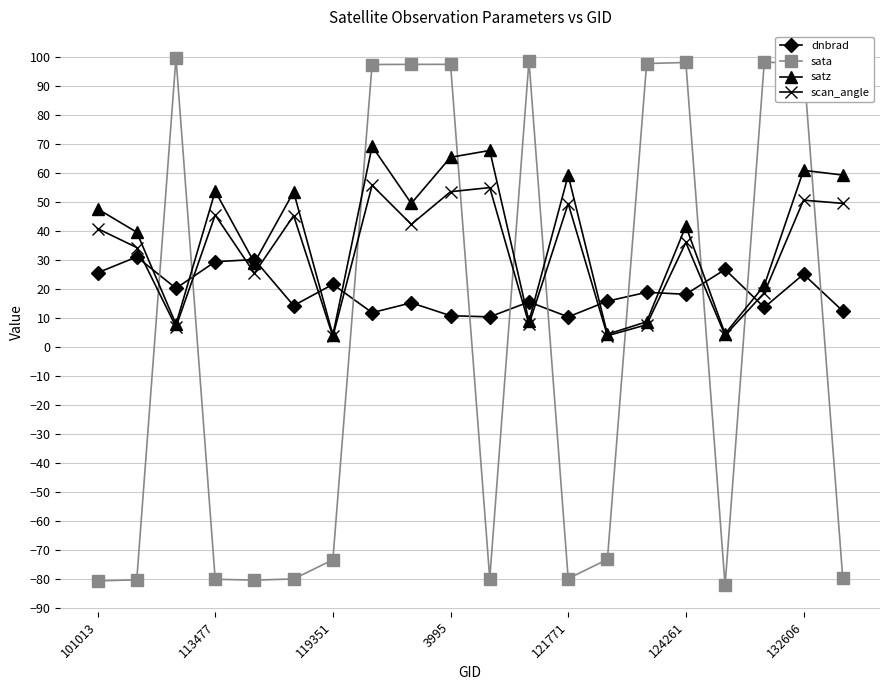

What is the maximum value shown in the chart?

99.9